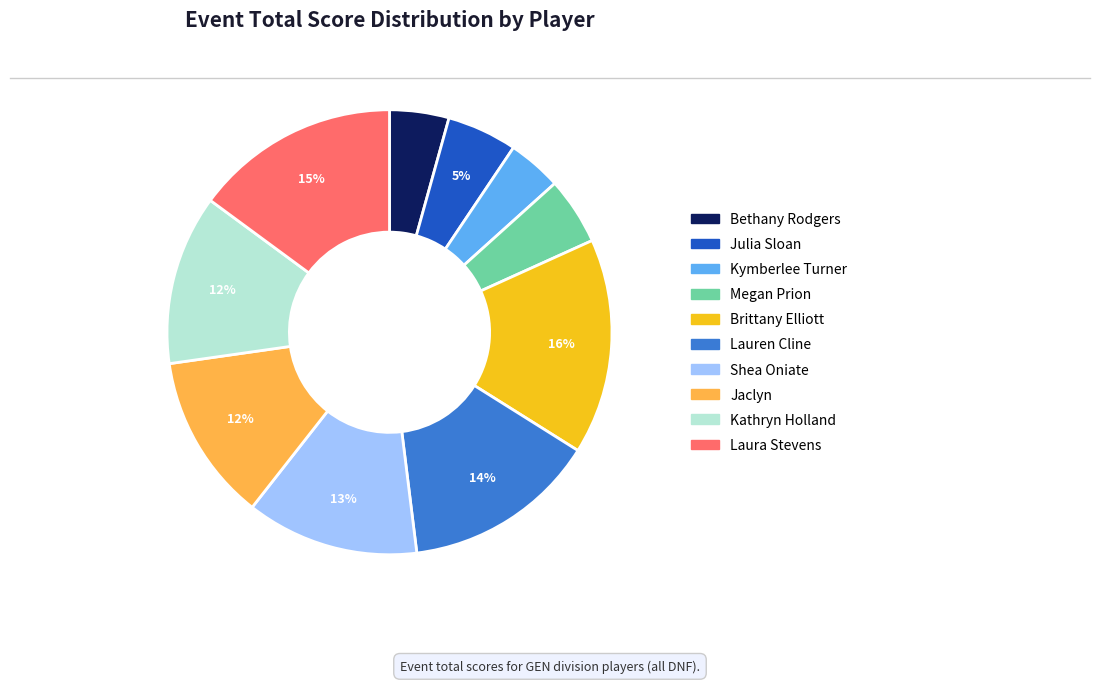

To the nearest percent, what is the combined percentage of Jaclyn and Laura Stevens?

27%